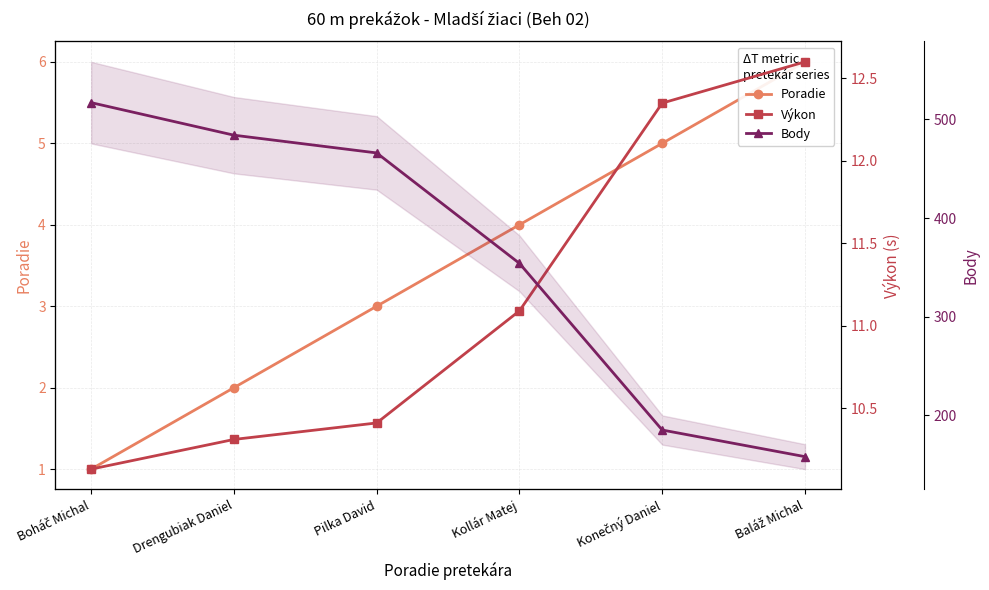

Where does the Výkon series first go above 11?

Kollár Matej